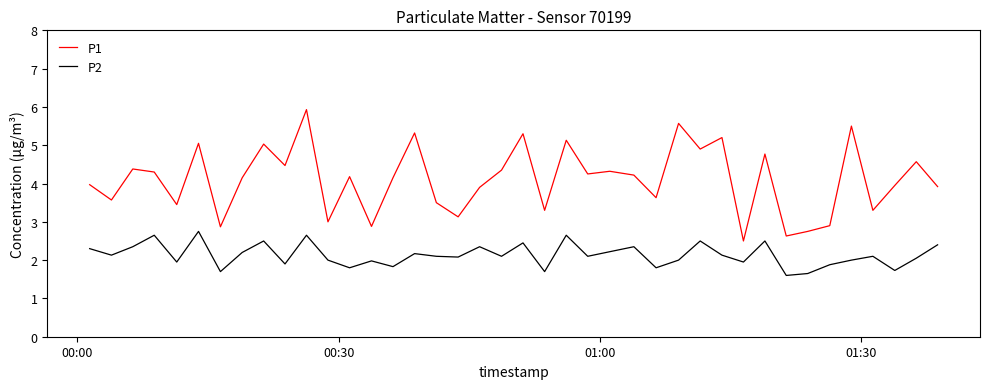

What is the greatest value displayed?

5.9